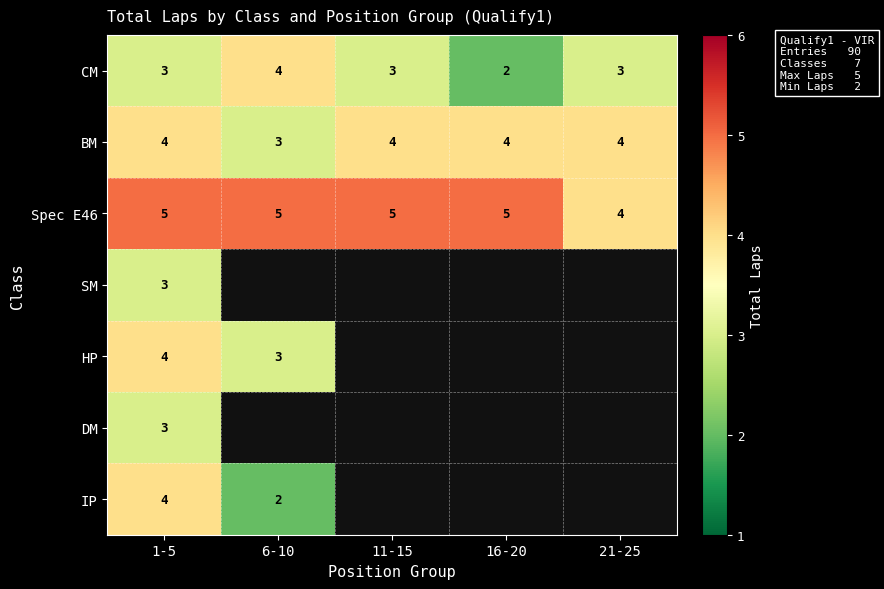

What is the spread (max minus min) of values at 11-15?

2.0